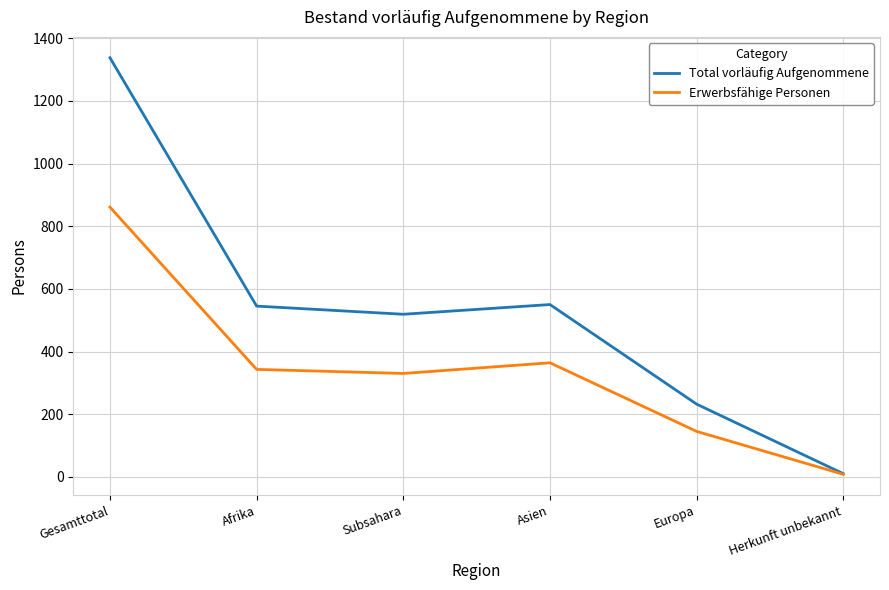

What is the average value of the Erwerbsfähige Personen series?

342